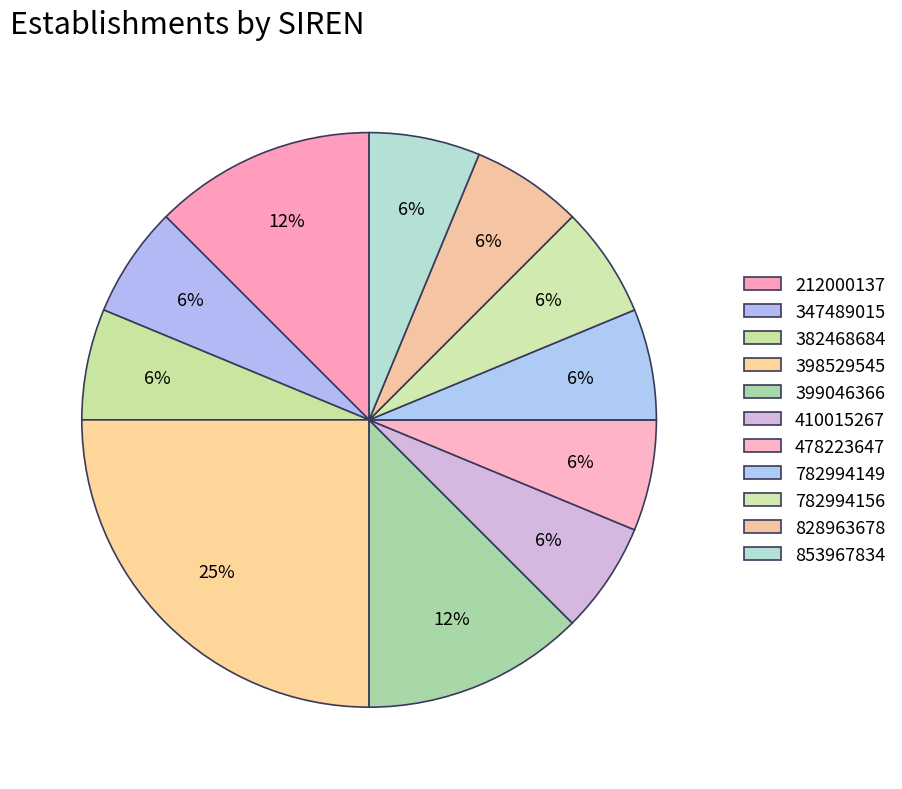

Approximately how many times larger is the value at 782994156 compared to 782994149?

1.0